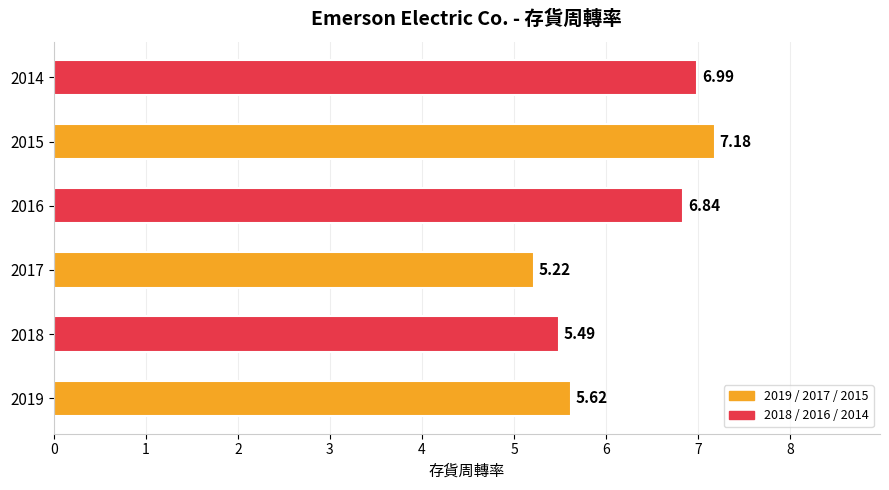

How many data points are less than 6?

3